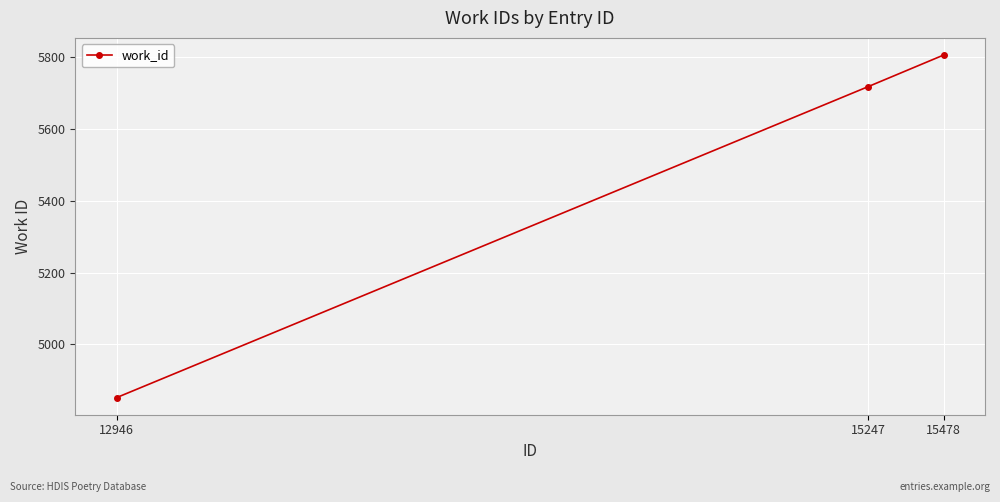

True or false: the data shows 2477 at 15478.

False